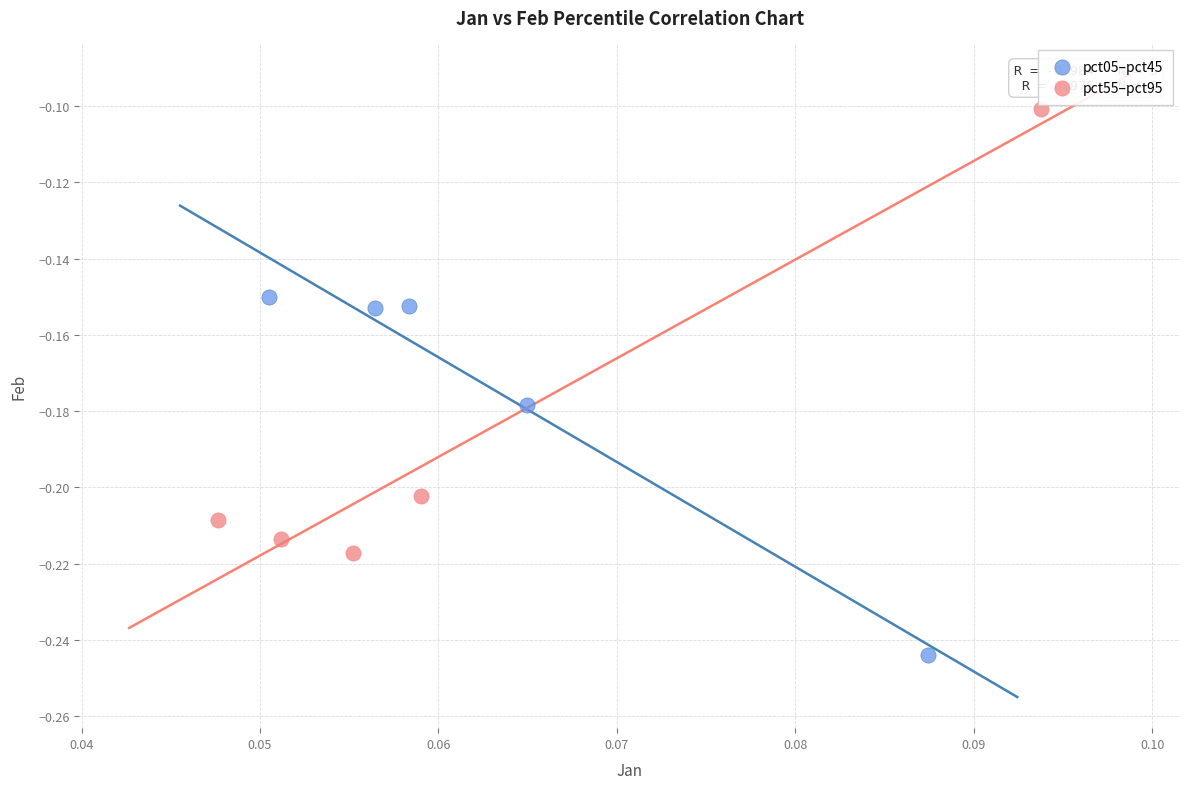

What are all the series names shown in the legend?

pct05–pct45, pct55–pct95